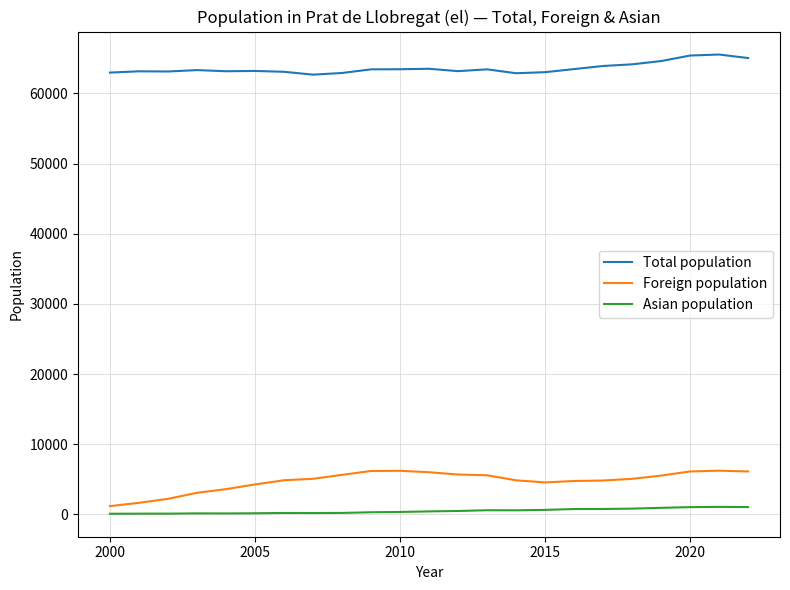

What is the highest value of the Foreign population series?

6231